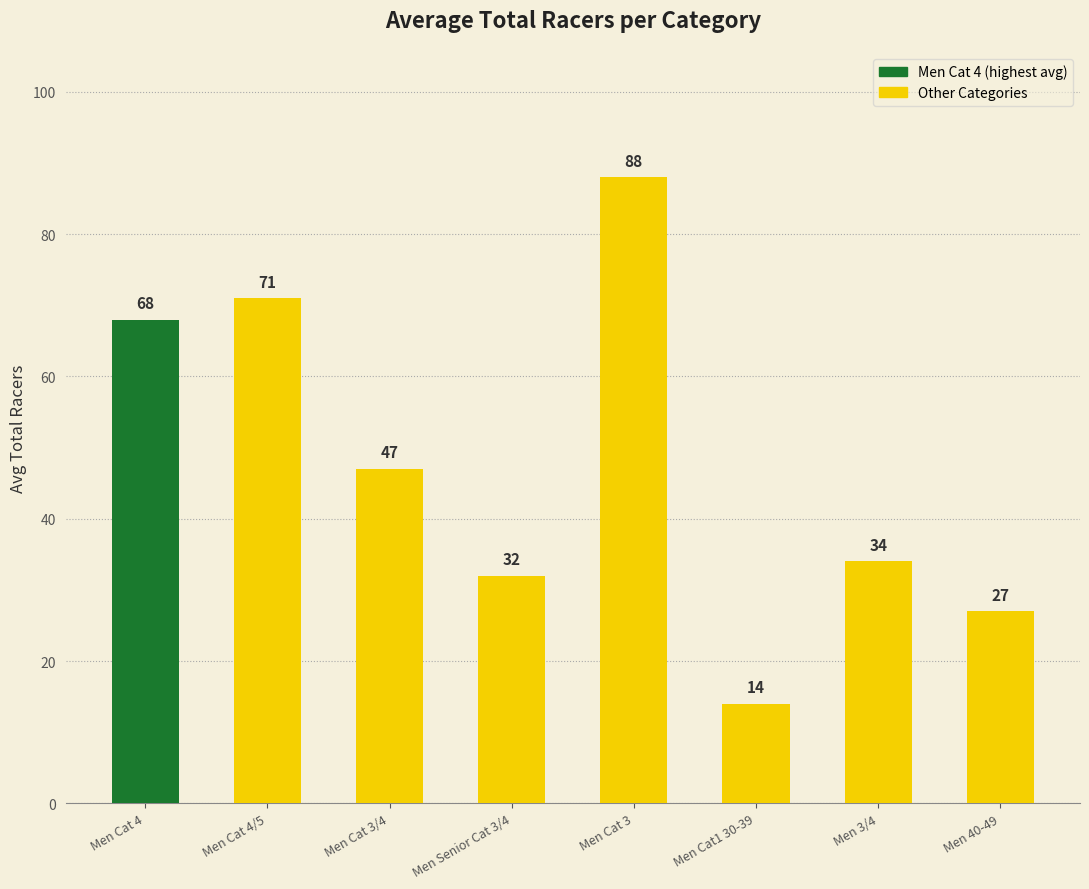

Reading left to right, extract all data points from this chart.

68	71	47	32	88	14	34	27